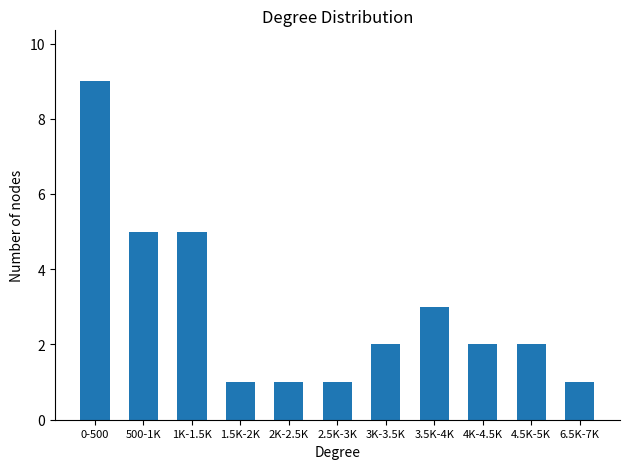

What is the label of the 8th bar from the left?

3.5K-4K